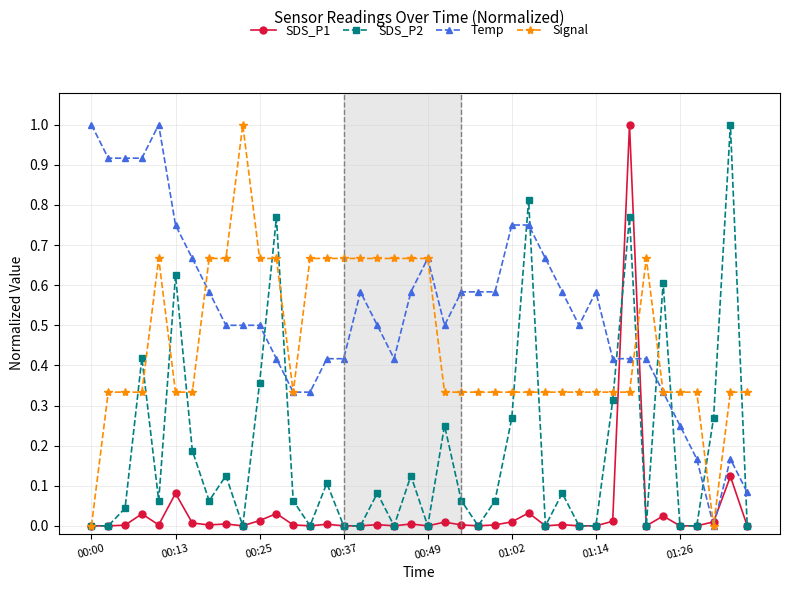

Rank the series by their average value, from highest to lowest.

Temp, Signal, SDS_P2, SDS_P1